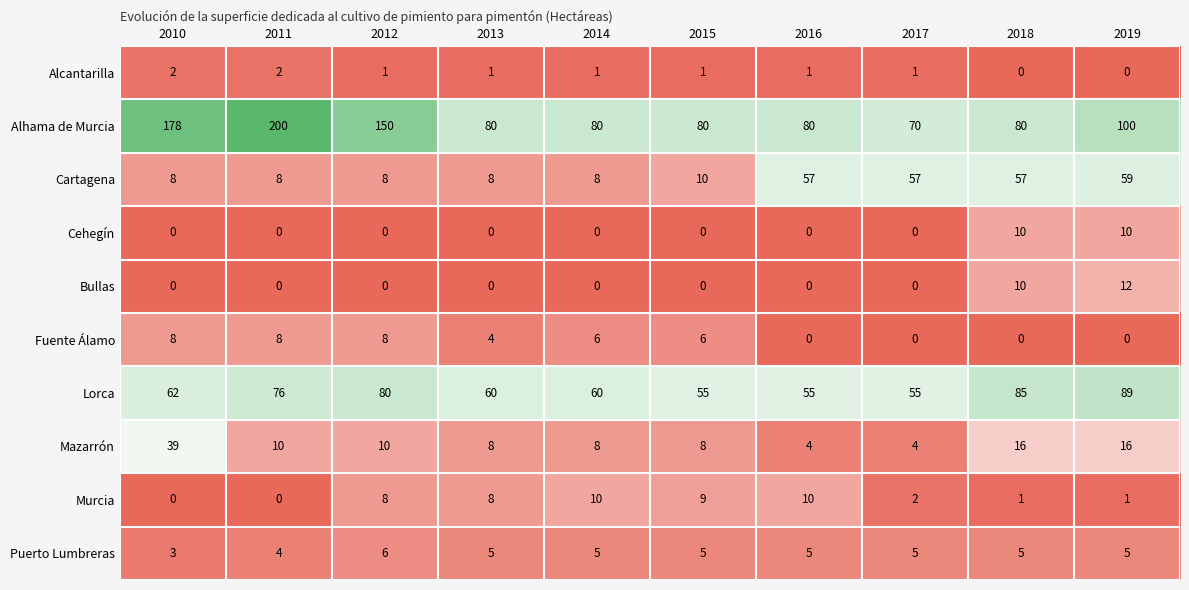

What is the difference between the maximum and second lowest values in the Fuente Álamo series?

8